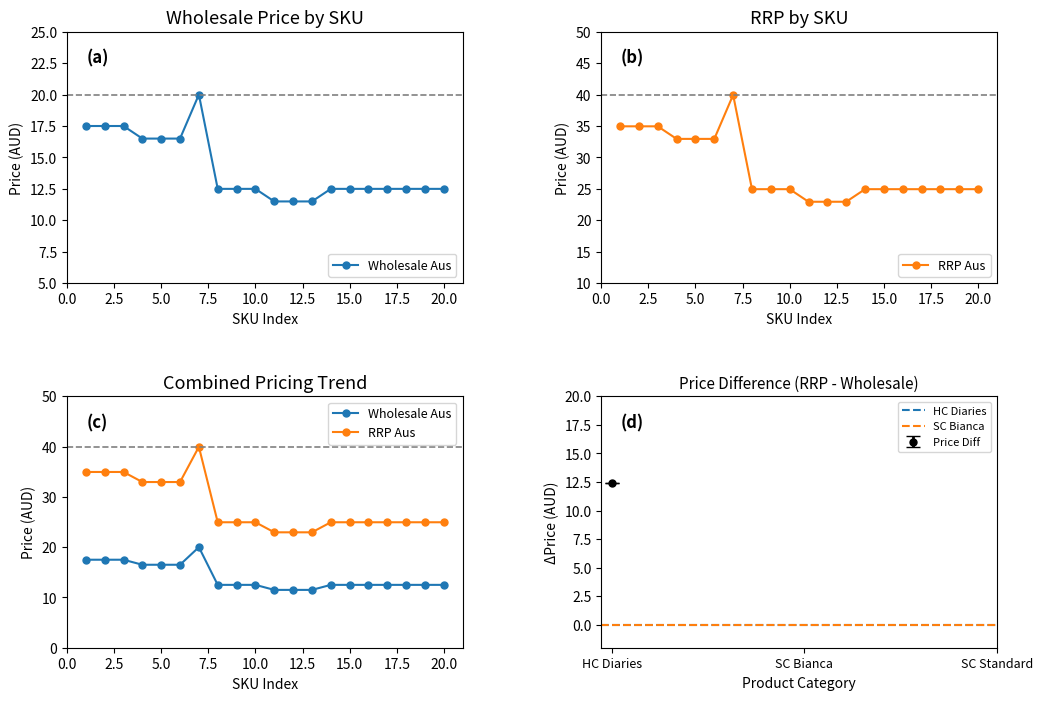

What is the value of the Wholesale Aus point at the 1st from the left?

17.5